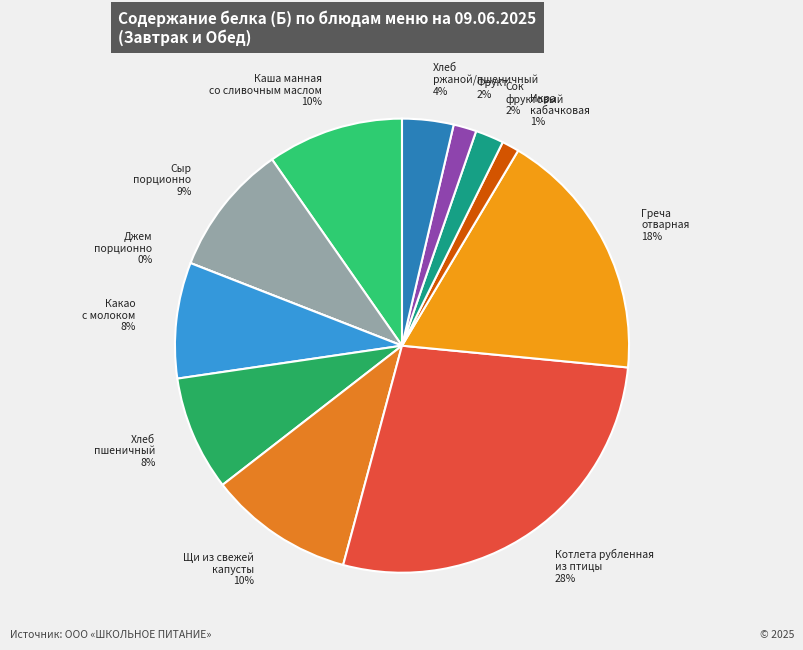

How many segments does this pie chart have?

12